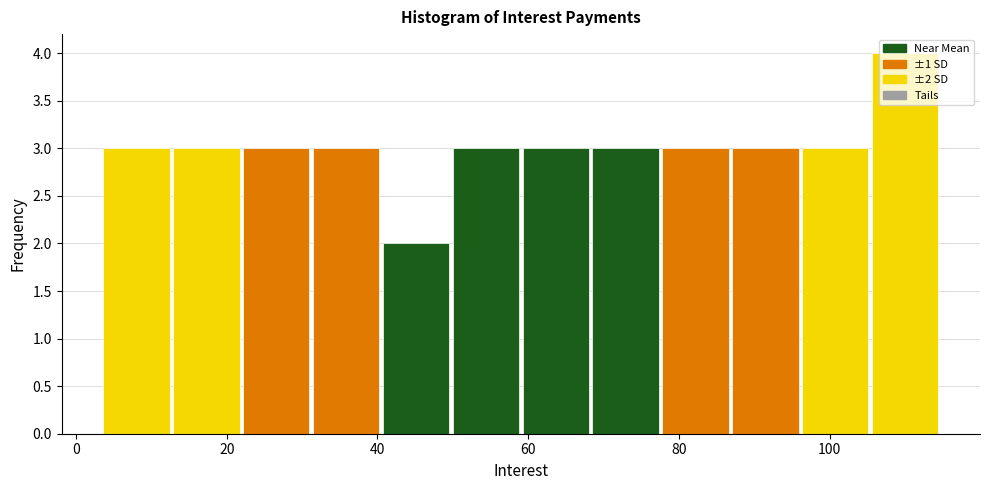

Over which range of the x-axis is the bar tallest?

106 to 114